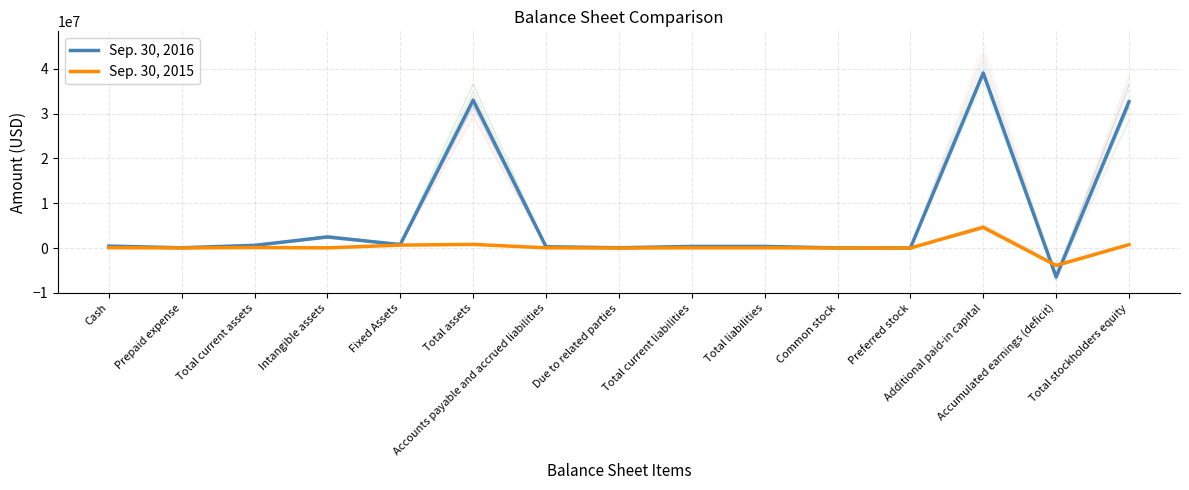

How many values in Sep. 30, 2015 are above zero?

14